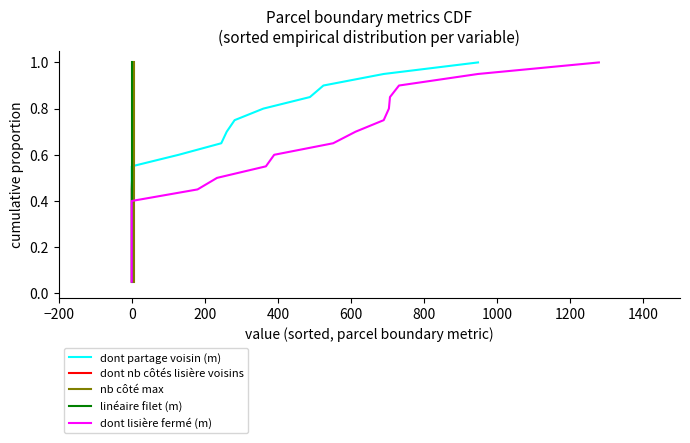

True or false: dont lisière fermé (m) and nb côté max cross at least once.

False